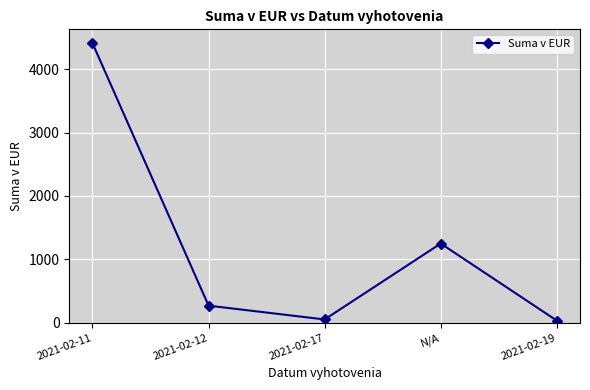

What is the sum of all values?

6012.7